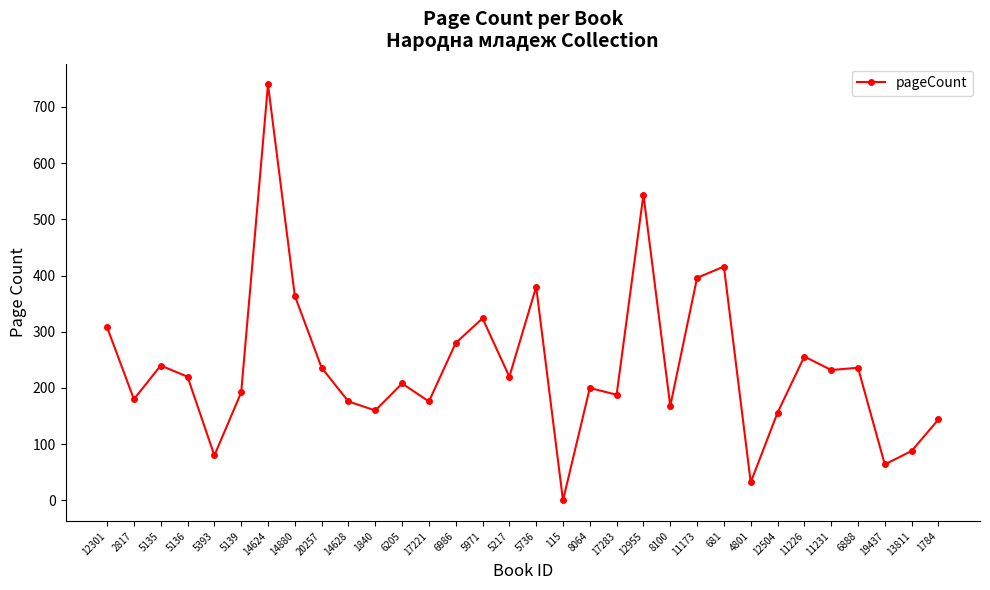

Reading left to right, transcribe all the data shown in this chart.

308	180	240	220	80	192	740	364	236	176	160	208	176	280	324	220	380	0	200	188	544	168	396	416	32	156	256	232	236	64	88	144